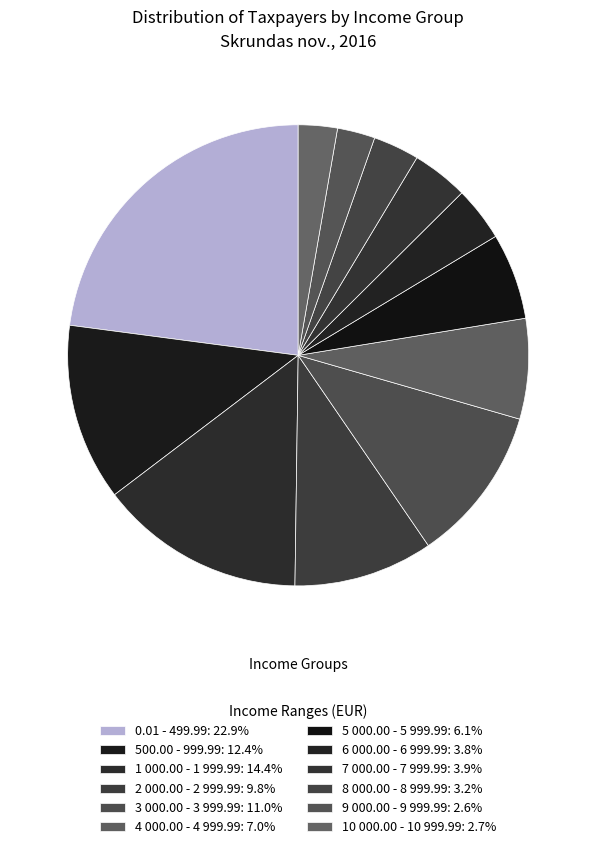

Is it true that 10 000.00 - 10 999.99 is 3% of the pie?

True